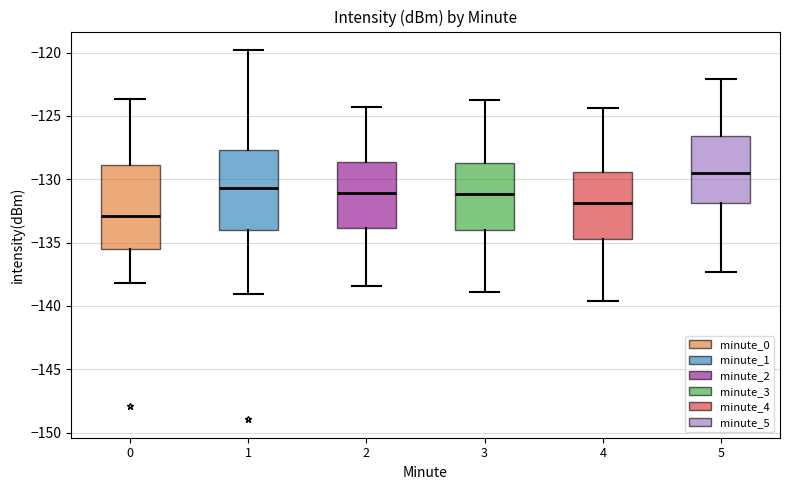

Where is the upper edge of the box at x = 1 on the y-axis? The values are not printed on the chart, so give them approximately, as read against the axis.

-127.5